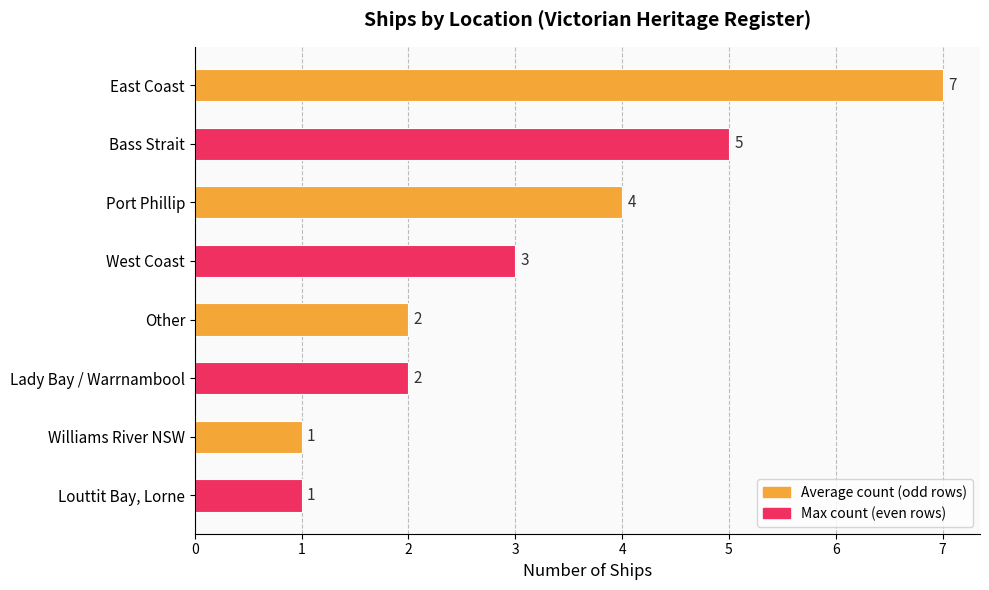

How many series are shown in this chart?

1